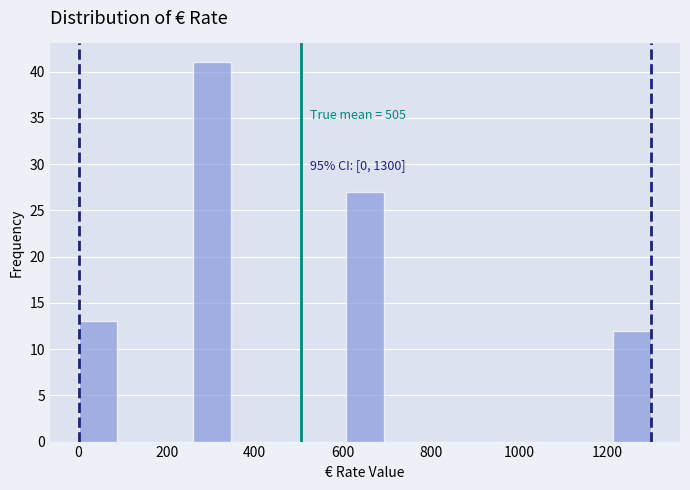

Over which range of the x-axis is the bar tallest?

260 to 340